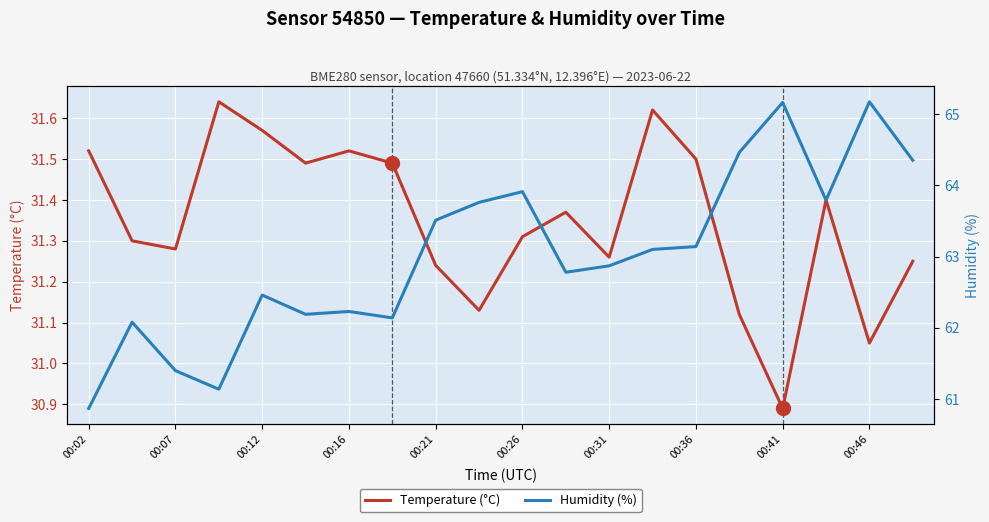

What is the minimum value for Humidity (%)?

60.9